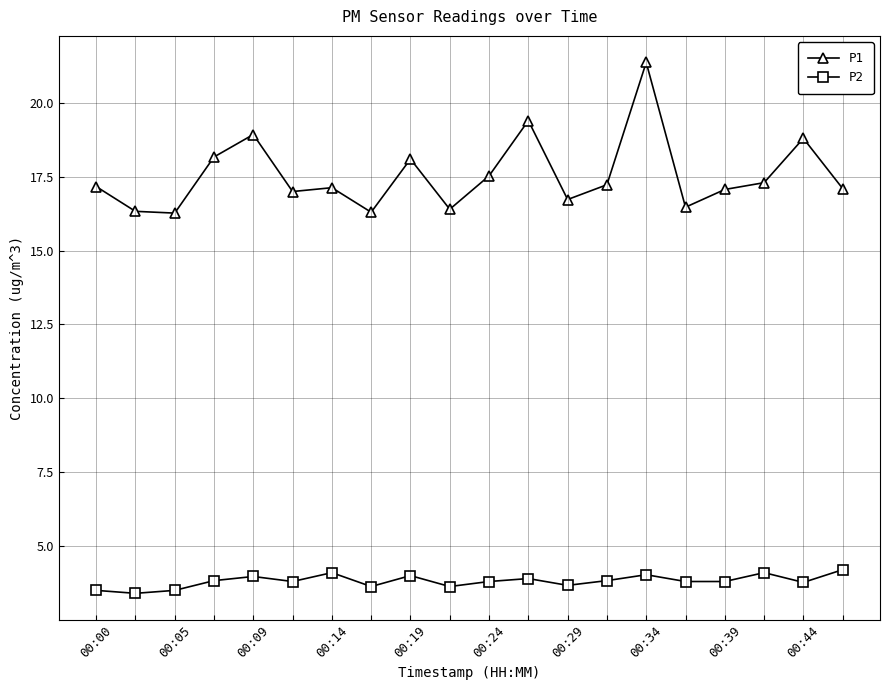

True or false: P1 and P2 intersect in this chart.

False